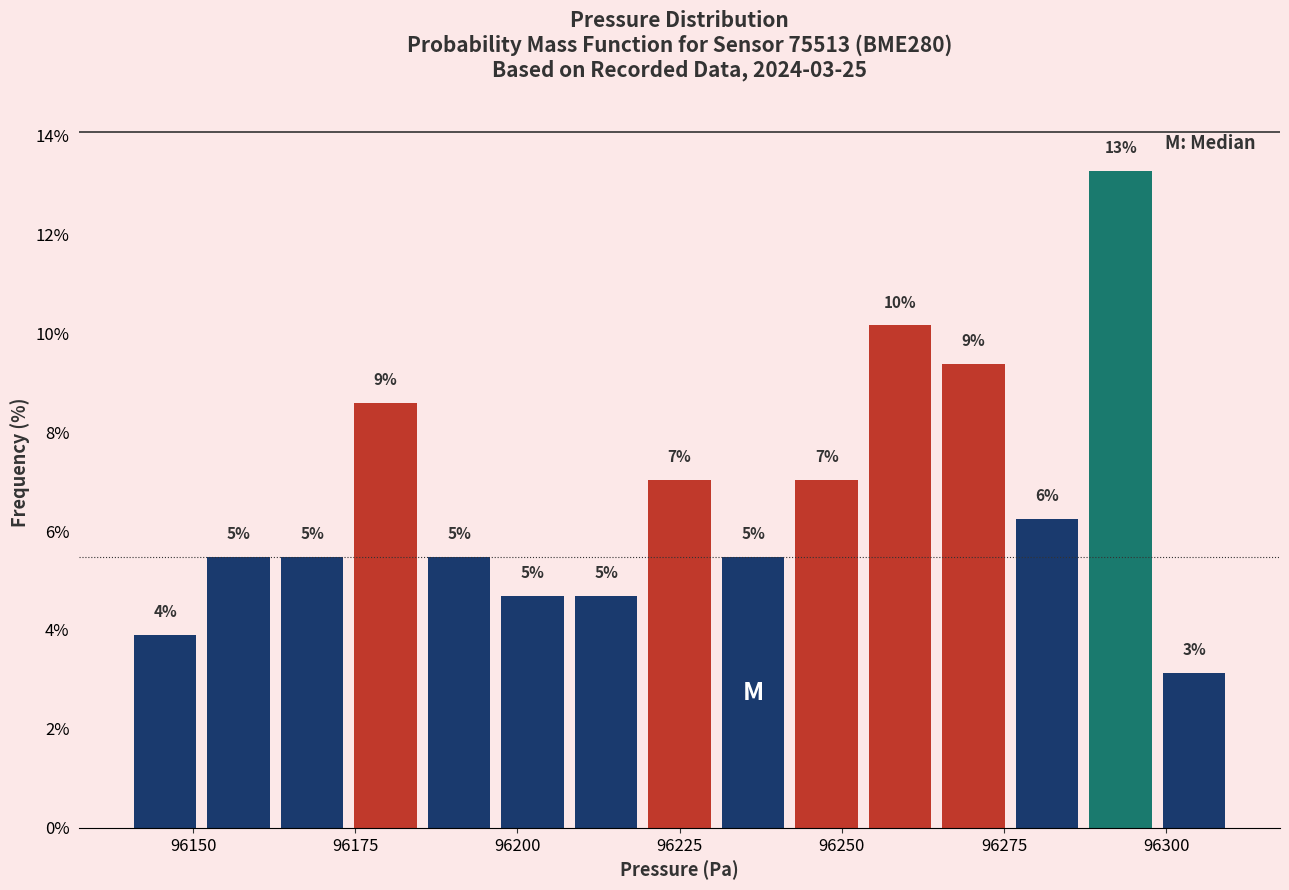

Read against the x-axis, roughly where is the centre of the tallest bar?

96295